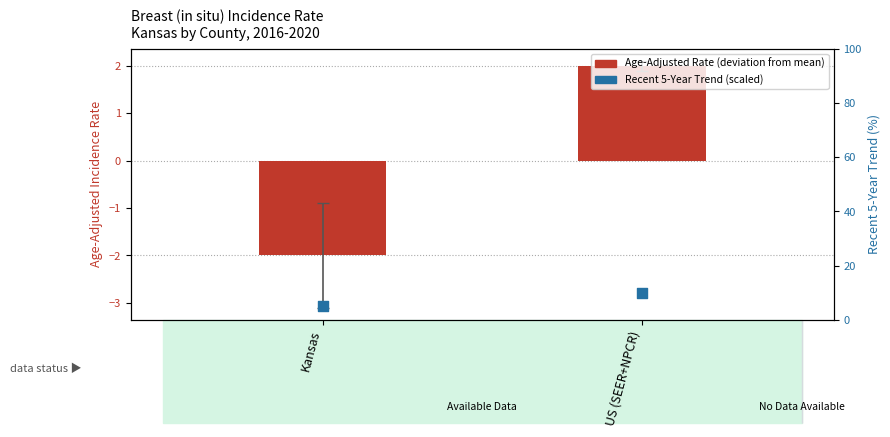

What are all the series names shown in the legend?

Age-Adjusted Rate (deviation from mean), Recent 5-Year Trend (scaled)